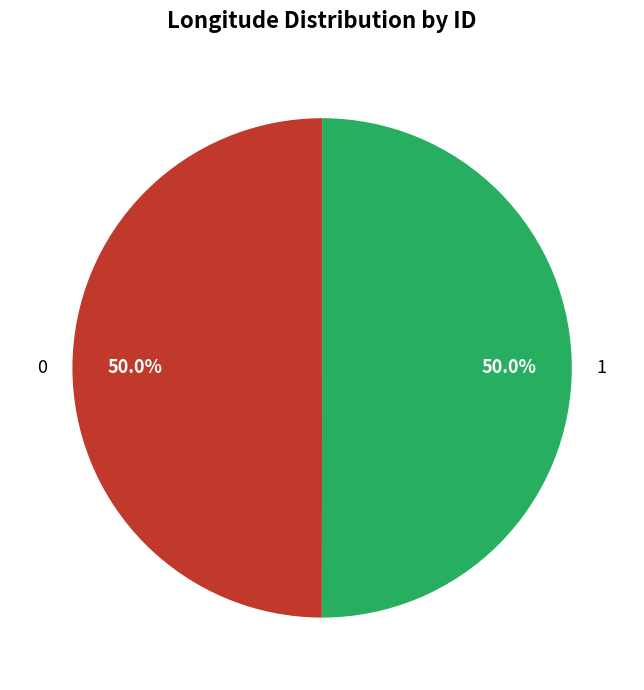

Is it true that 1 is 59% of the pie?

False